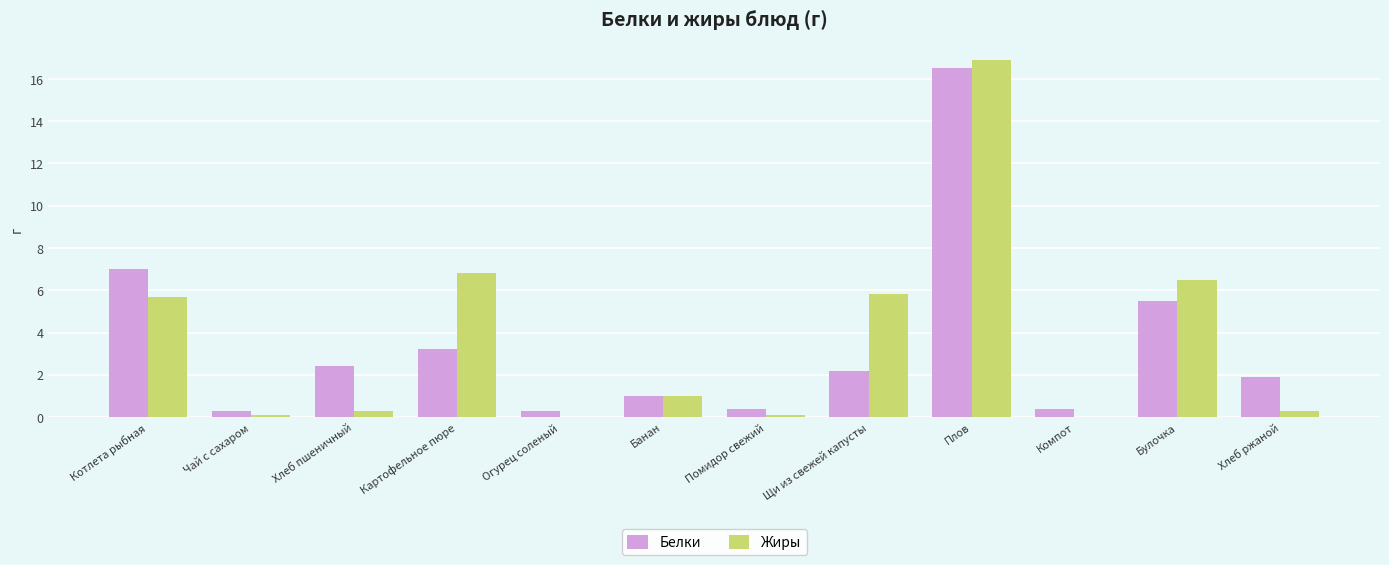

How many distinct data groups are displayed?

2